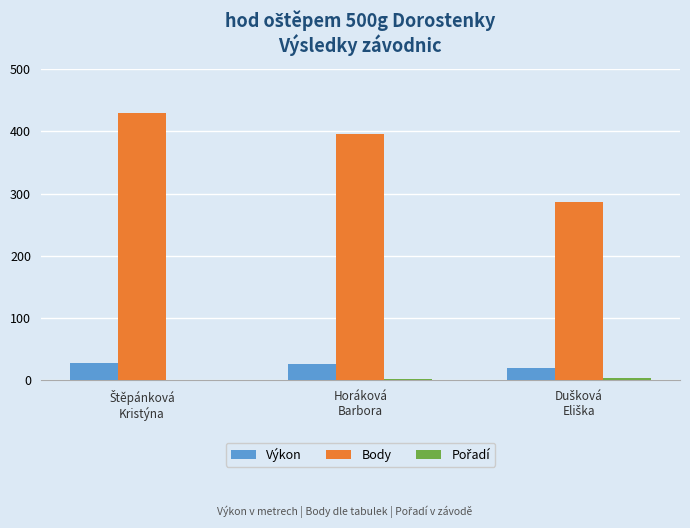

Which series has the largest total across all categories?

Body